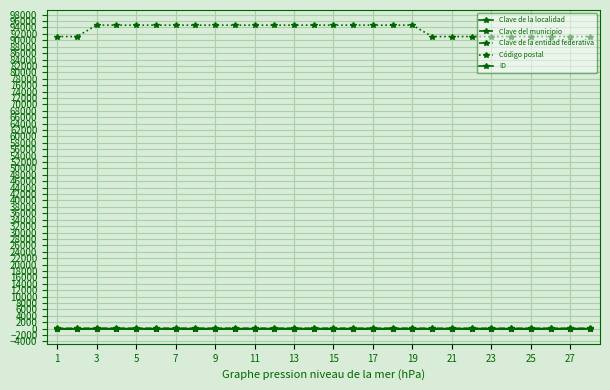

True or false: ID and Clave de la localidad intersect in this chart.

False